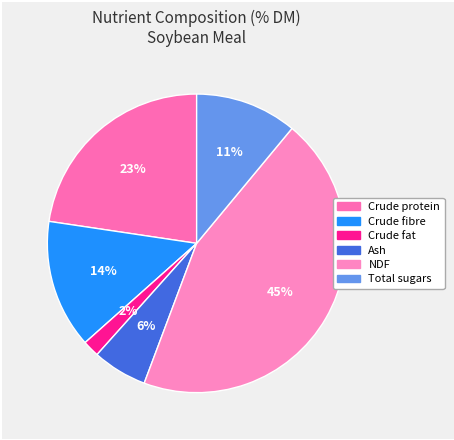

Is it true that Ash is 6% of the pie?

True